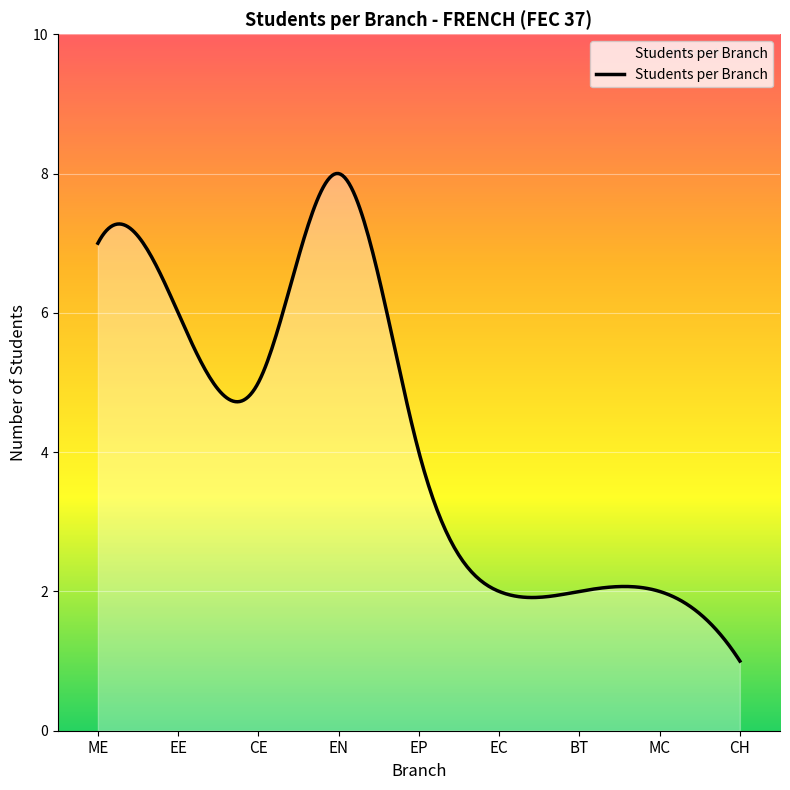

What is the smallest value displayed?

1.0